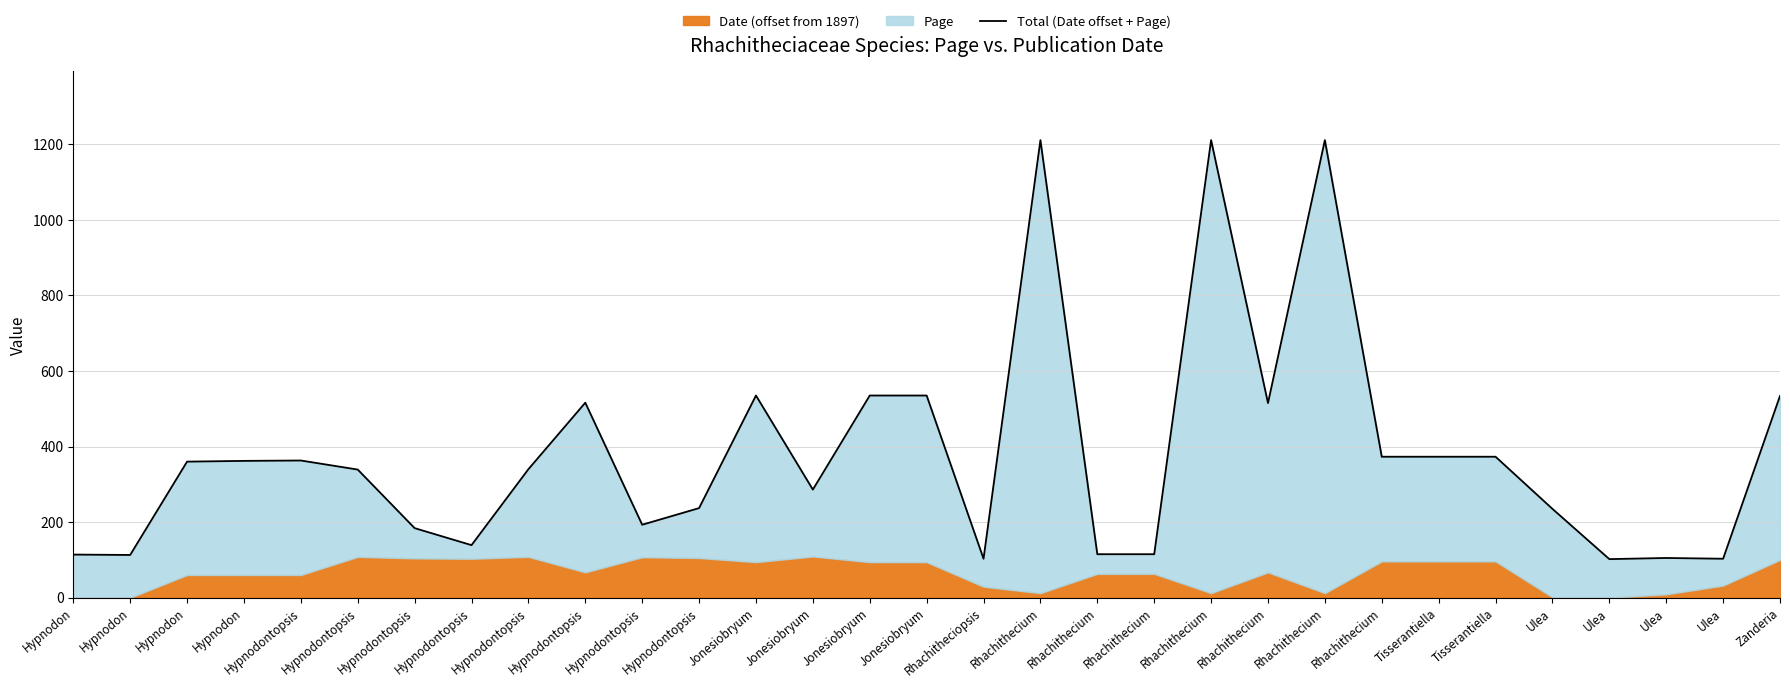

What is the label of the 16th point from the left?

Jonesiobryum